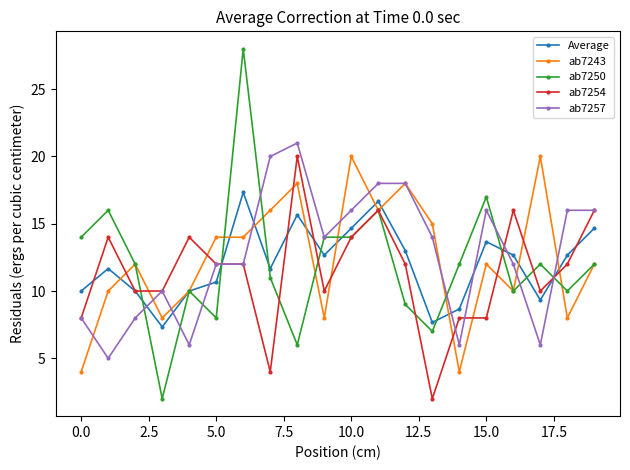

Reading left to right, extract all data points from this chart.

Average: 10.0	11.7	10.0	7.3	10.0	10.7	17.3	11.7	15.7	12.7	14.7	16.7	13.0	7.7	8.7	13.7	12.7	9.3	12.7	14.7
ab7243: 4.0	10.0	12.0	8.0	10.0	14.0	14.0	16.0	18.0	8.0	20.0	16.0	18.0	15.0	4.0	12.0	10.0	20.0	8.0	12.0
ab7250: 14.0	16.0	12.0	2.0	10.0	8.0	28.0	11.0	6.0	14.0	14.0	16.0	9.0	7.0	12.0	17.0	10.0	12.0	10.0	12.0
ab7254: 8.0	14.0	10.0	10.0	14.0	12.0	12.0	4.0	20.0	10.0	14.0	16.0	12.0	2.0	8.0	8.0	16.0	10.0	12.0	16.0
ab7257: 8.0	5.0	8.0	10.0	6.0	12.0	12.0	20.0	21.0	14.0	16.0	18.0	18.0	14.0	6.0	16.0	12.0	6.0	16.0	16.0